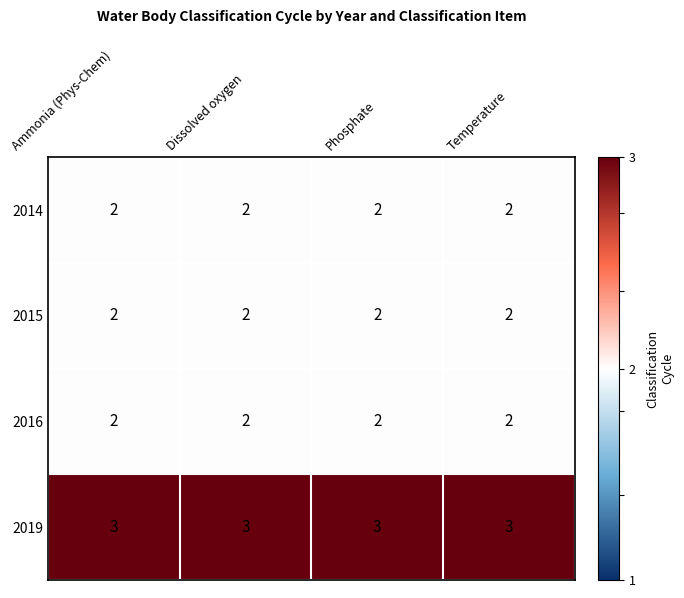

Which series has the largest total across all categories?

2019